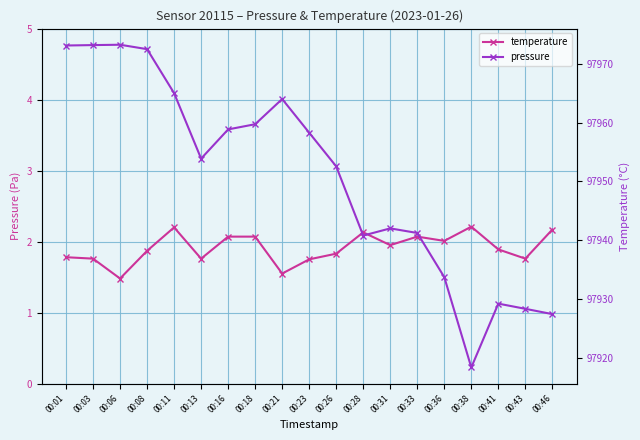

True or false: pressure and temperature cross at least once.

False